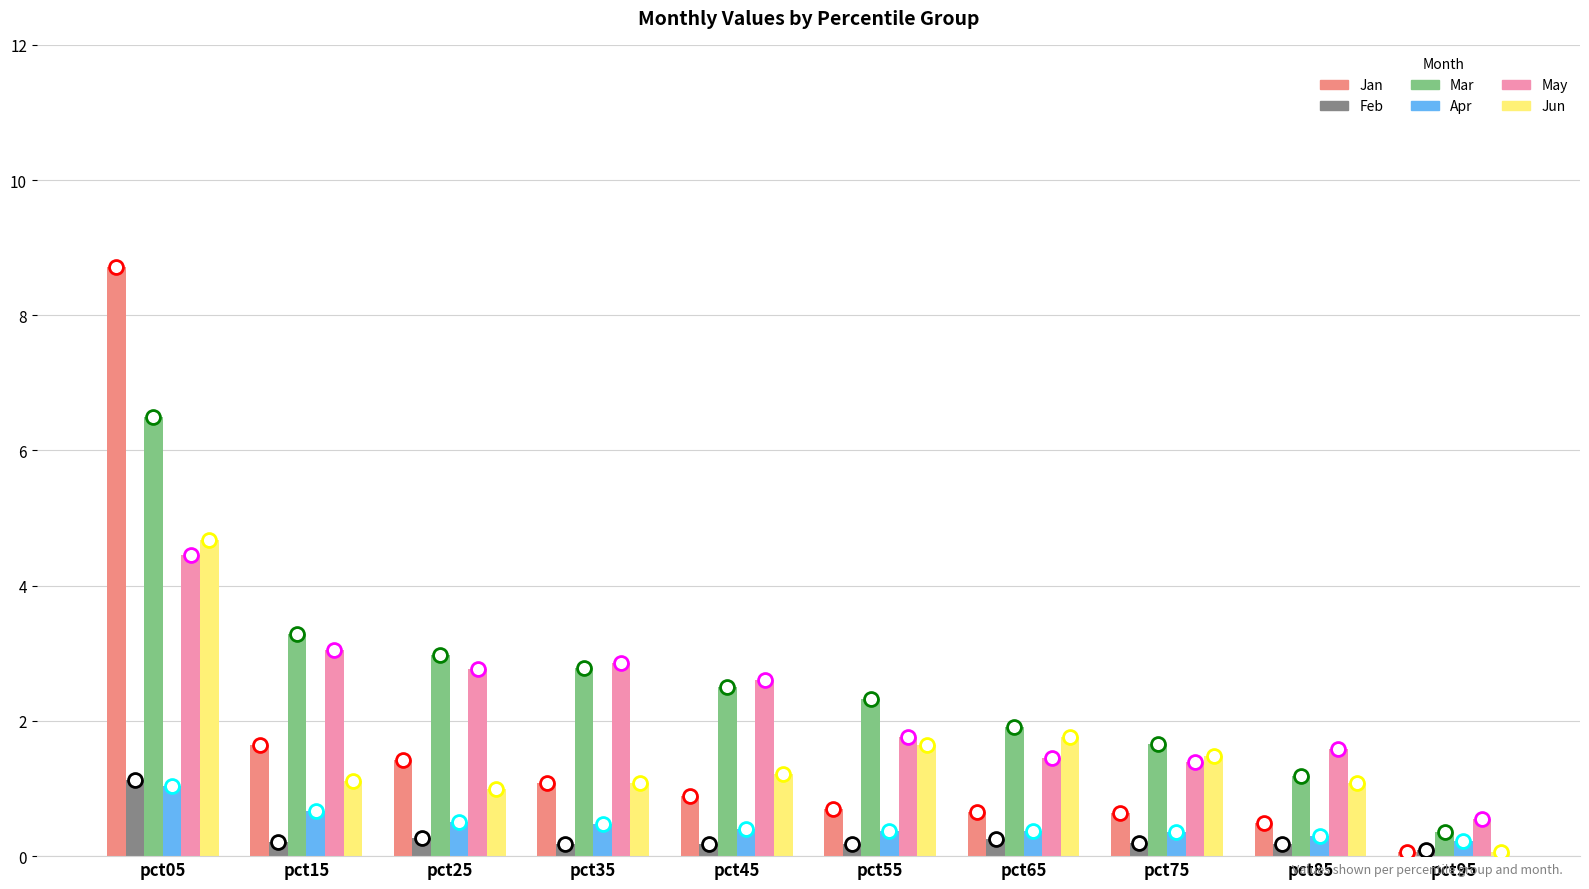

What is the maximum value for May?

4.5